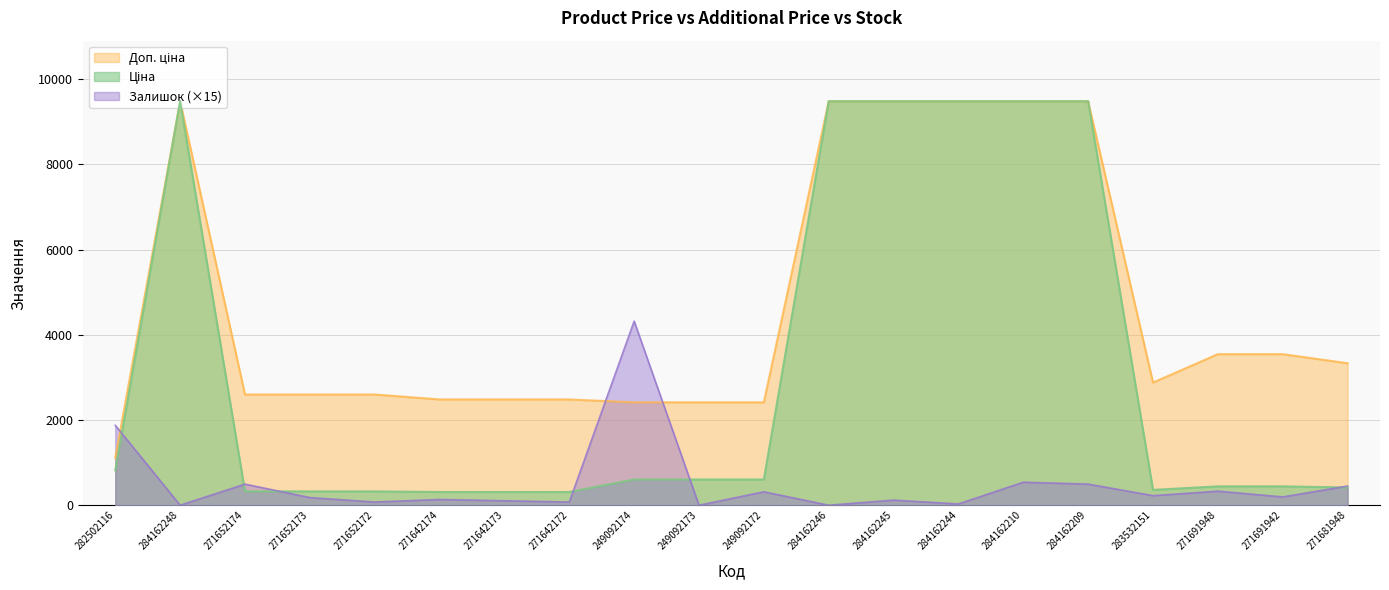

Reading left to right, transcribe all the data shown in this chart.

Ціна: 818.5	9480.1	324.8	324.8	324.8	310.3	310.3	310.3	603.7	603.7	603.7	9480.1	9480.1	9480.1	9480.1	9480.1	359.9	443.1	443.1	416.6
Доп. ціна: 1109.2	9480.1	2598.3	2598.3	2598.3	2482.4	2482.4	2482.4	2414.8	2414.8	2414.8	9480.1	9480.1	9480.1	9480.1	9480.1	2878.8	3545.0	3545.0	3332.5
Залишок: 1875.0	0.0	495.0	180.0	75.0	135.0	105.0	75.0	4320.0	0.0	315.0	0.0	120.0	30.0	540.0	495.0	225.0	330.0	195.0	450.0